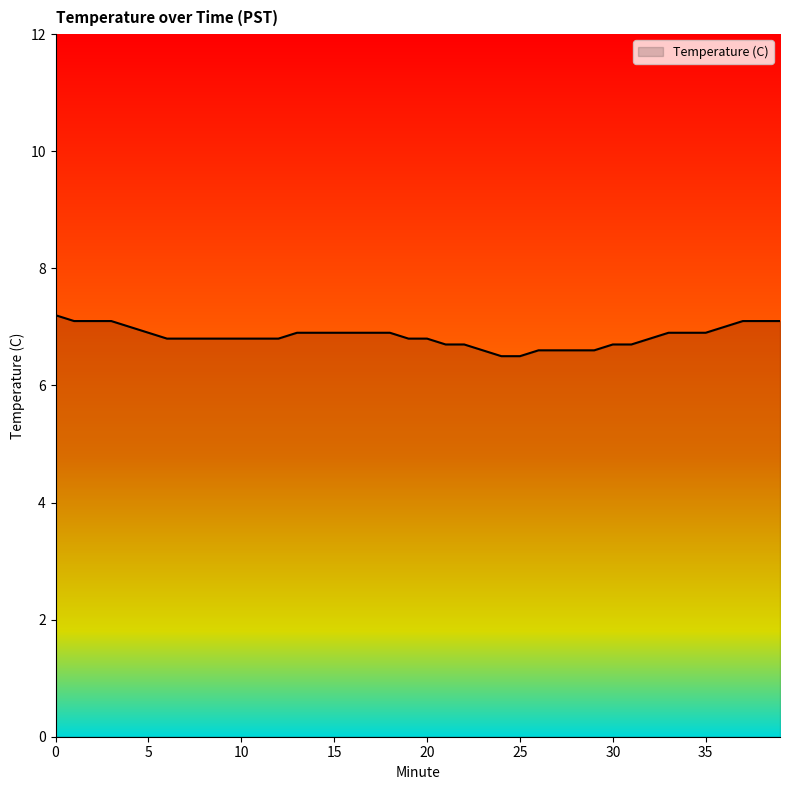

What is the difference between the maximum and minimum values?

0.7